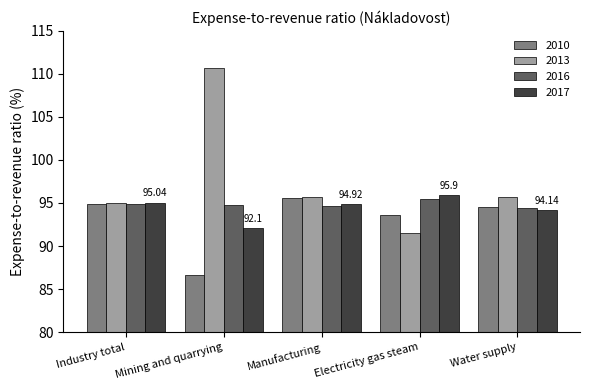

How many bars are there in total?

20